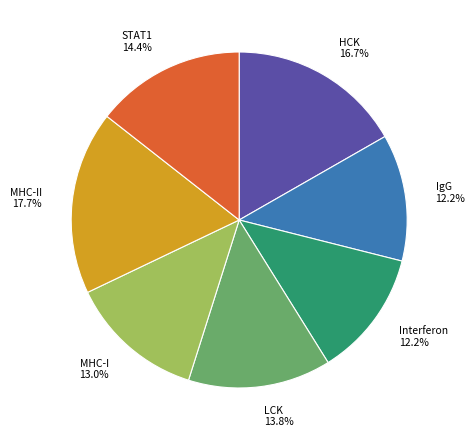

Count the number of slices in the pie.

7